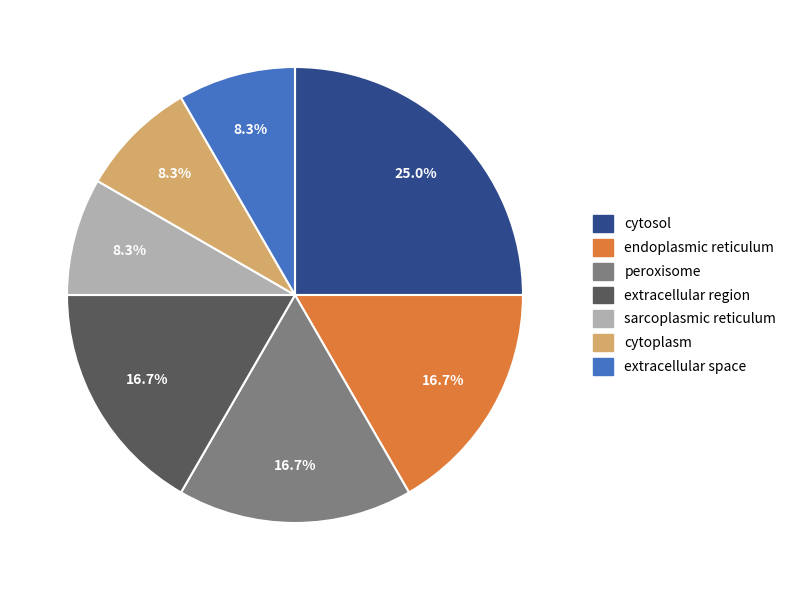

Is it true that cytoplasm is 8% of the pie?

True